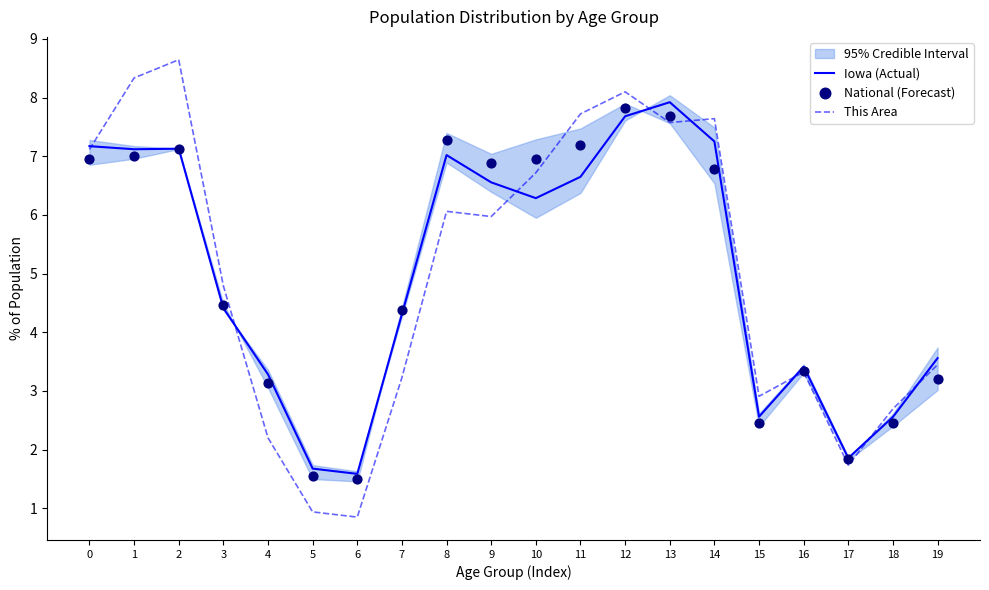

What is the total value across all series at 2?

22.9